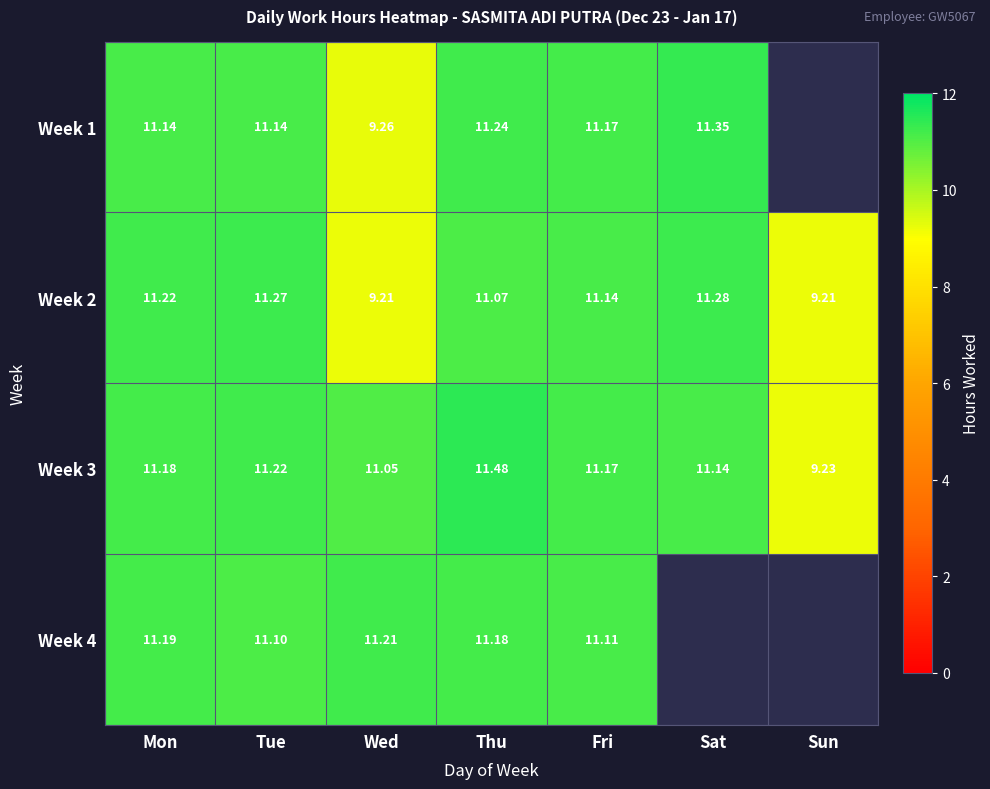

At which label is Week 3 closest to 10?

Sun